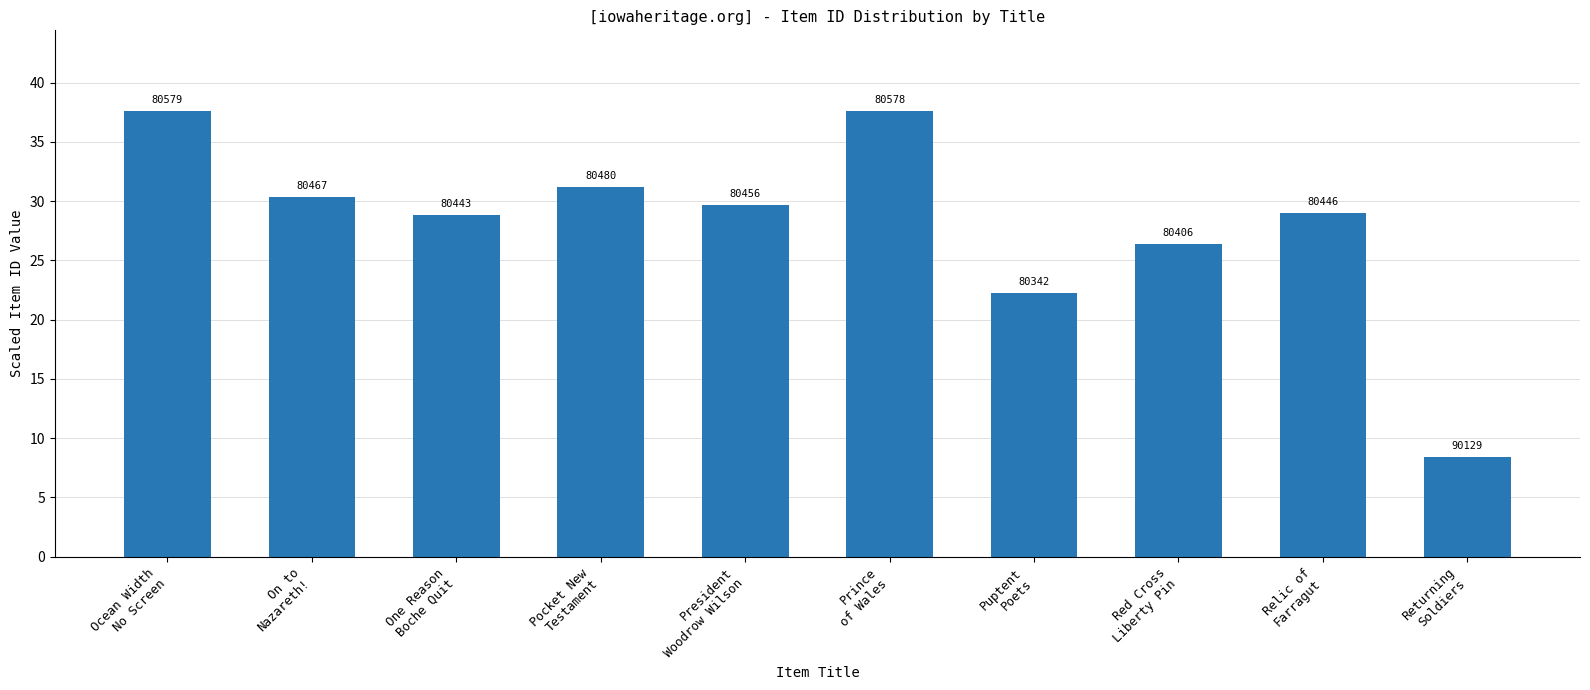

How many bars are there in total?

10